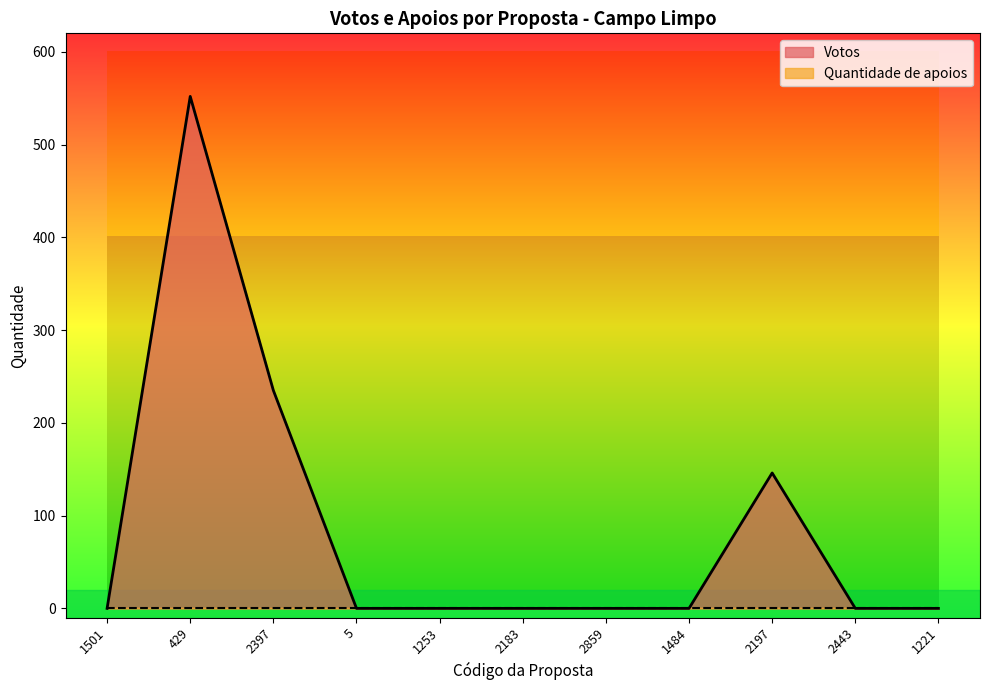

List the labels in order of value, smallest first.

1501, 5, 1253, 2183, 2859, 1484, 2443, 1221, 2197, 2397, 429